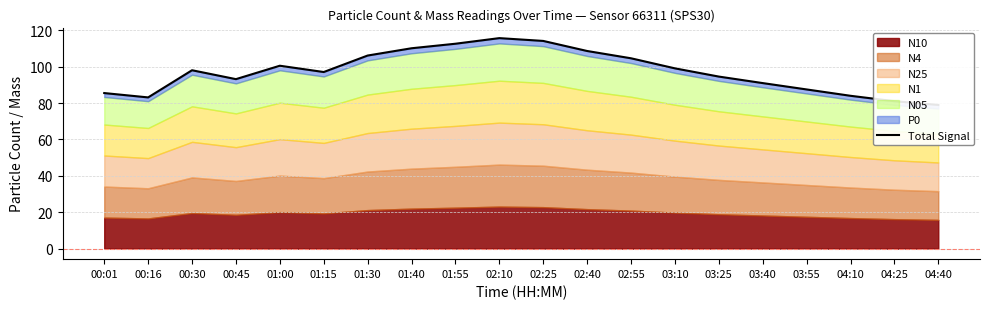

What is the maximum value shown in the chart?

115.7